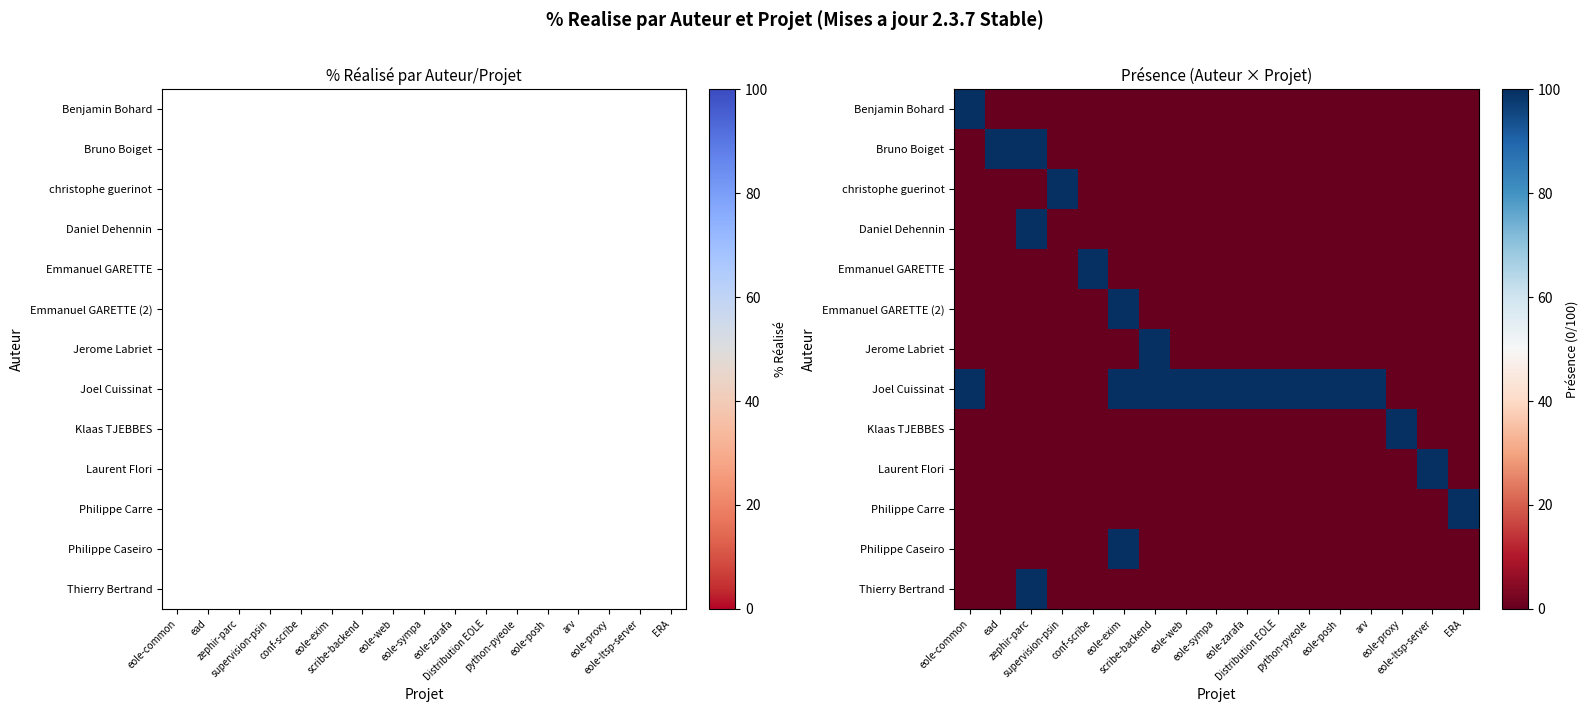

What is the greatest value displayed?

100